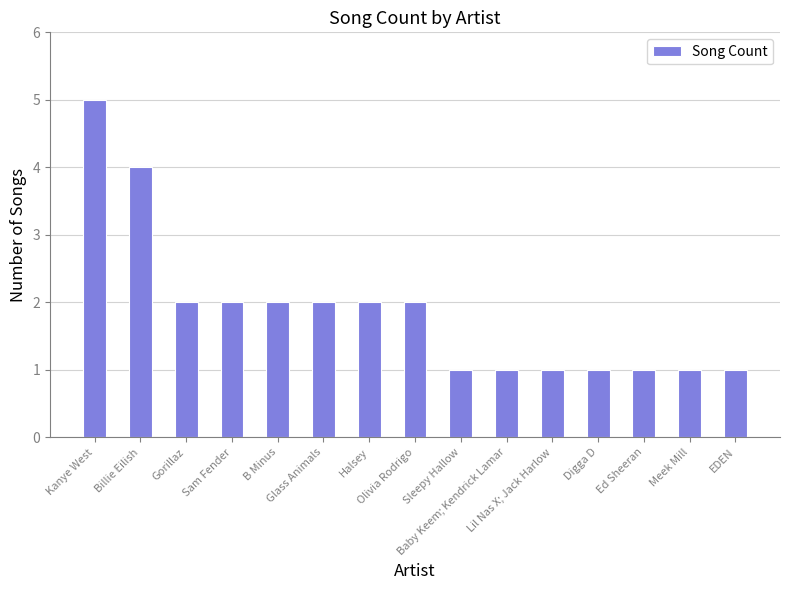

What is the minimum value shown in the chart?

1